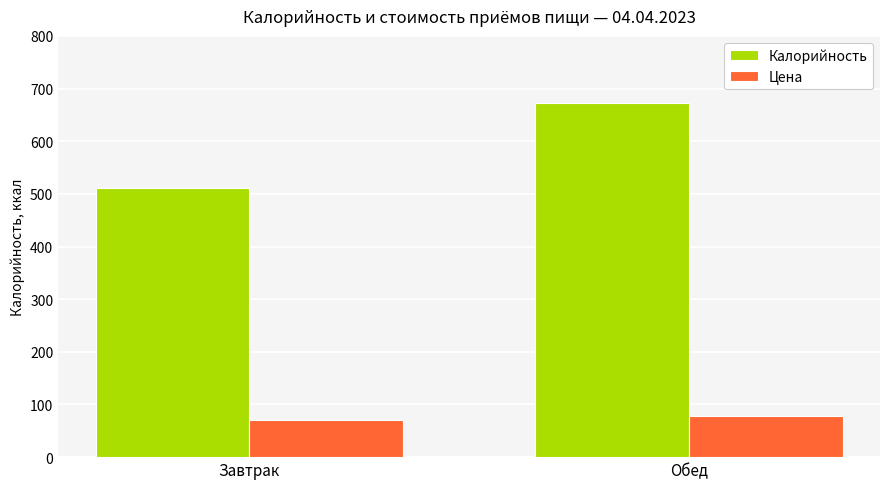

Rank the series at Обед from highest to lowest value.

Калорийность, Цена